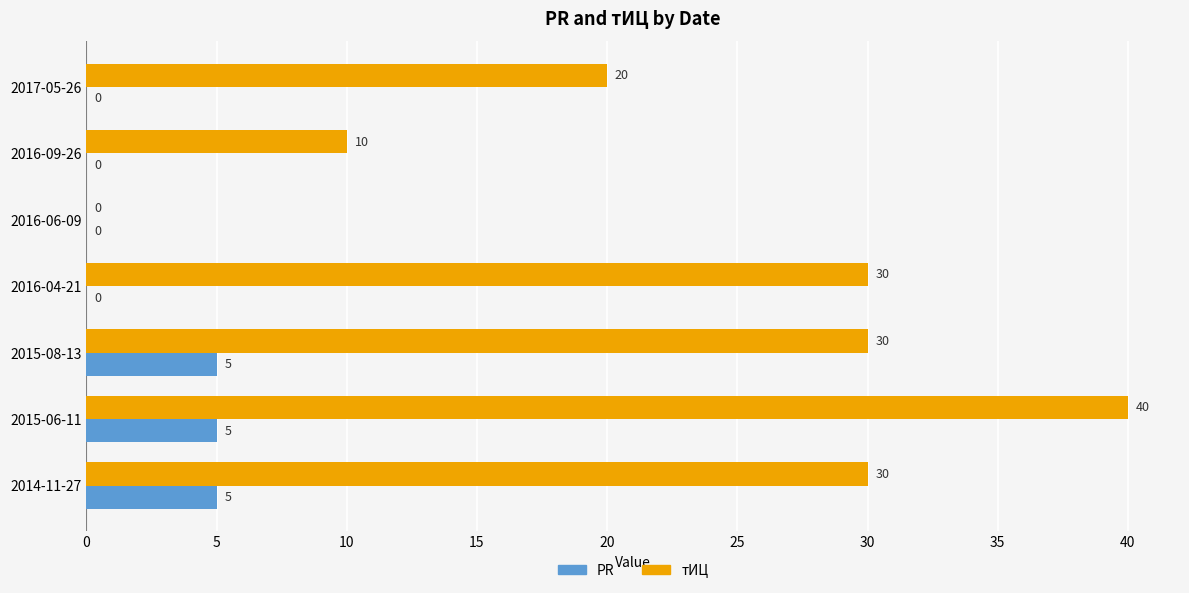

Which series has the largest total across all categories?

тИЦ